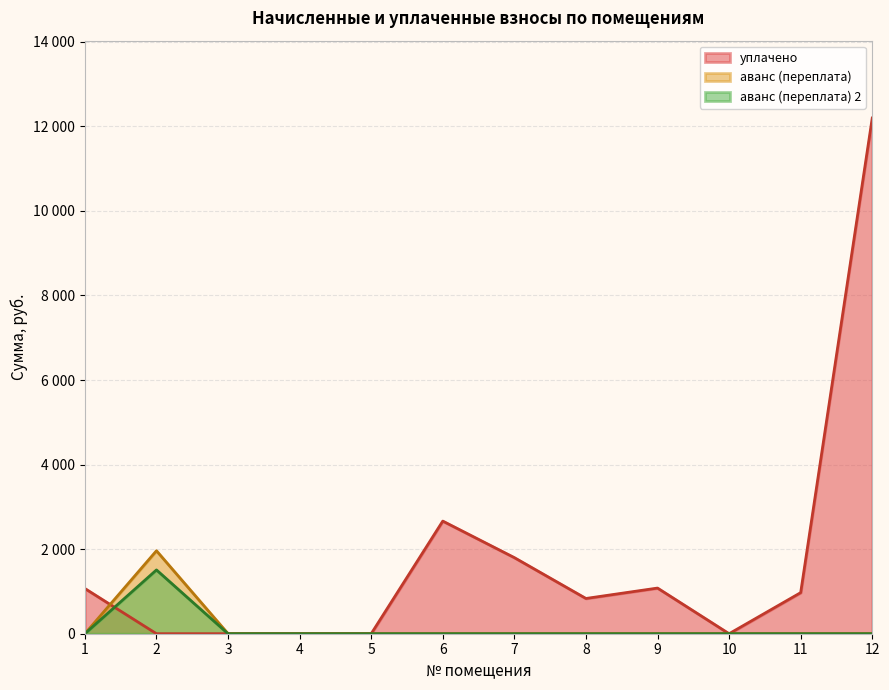

Reading left to right, extract all data points from this chart.

уплачено: 1=1069.2	2=0.0	3=0.0	4=0.0	5=0.0	6=2664.0	7=1800.0	8=833.8	9=1080.0	10=0.0	11=972.0	12=12197.7
аванс (переплата): 1=0.0	2=1962.3	3=0.0	4=0.0	5=0.0	6=0.0	7=0.0	8=0.0	9=0.0	10=0.0	11=0.0	12=0.0
аванс (переплата) 2: 1=0.0	2=1508.7	3=0.0	4=0.0	5=0.0	6=0.0	7=0.0	8=0.0	9=0.0	10=0.0	11=0.0	12=0.0